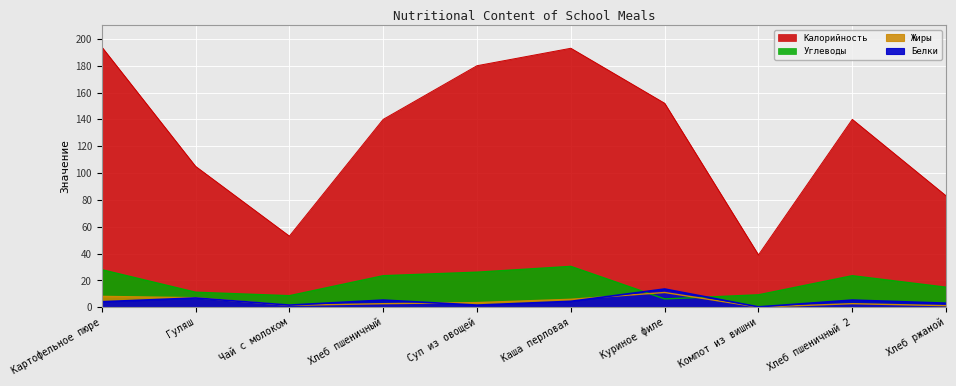

What is the spread (max minus min) of values at Каша перловая?

188.6